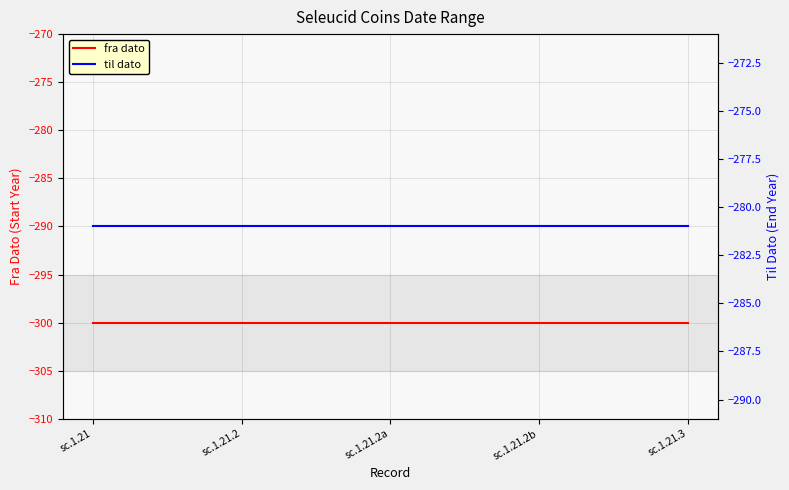

What is the sum of all til dato values?

-1405